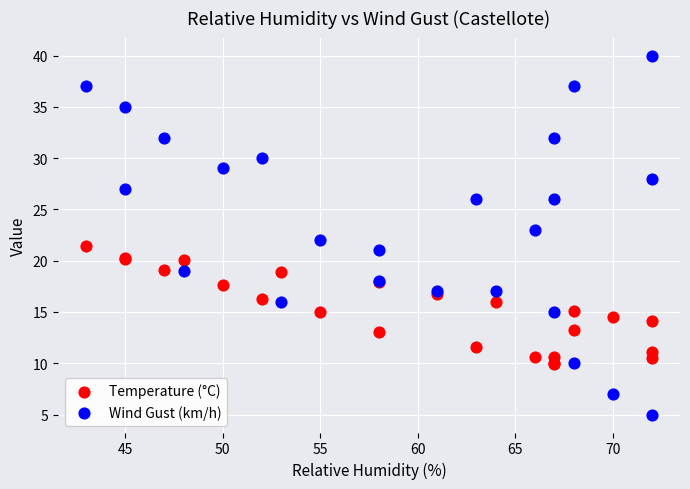

Which series has the widest spread of Y values?

Wind Gust (km/h)